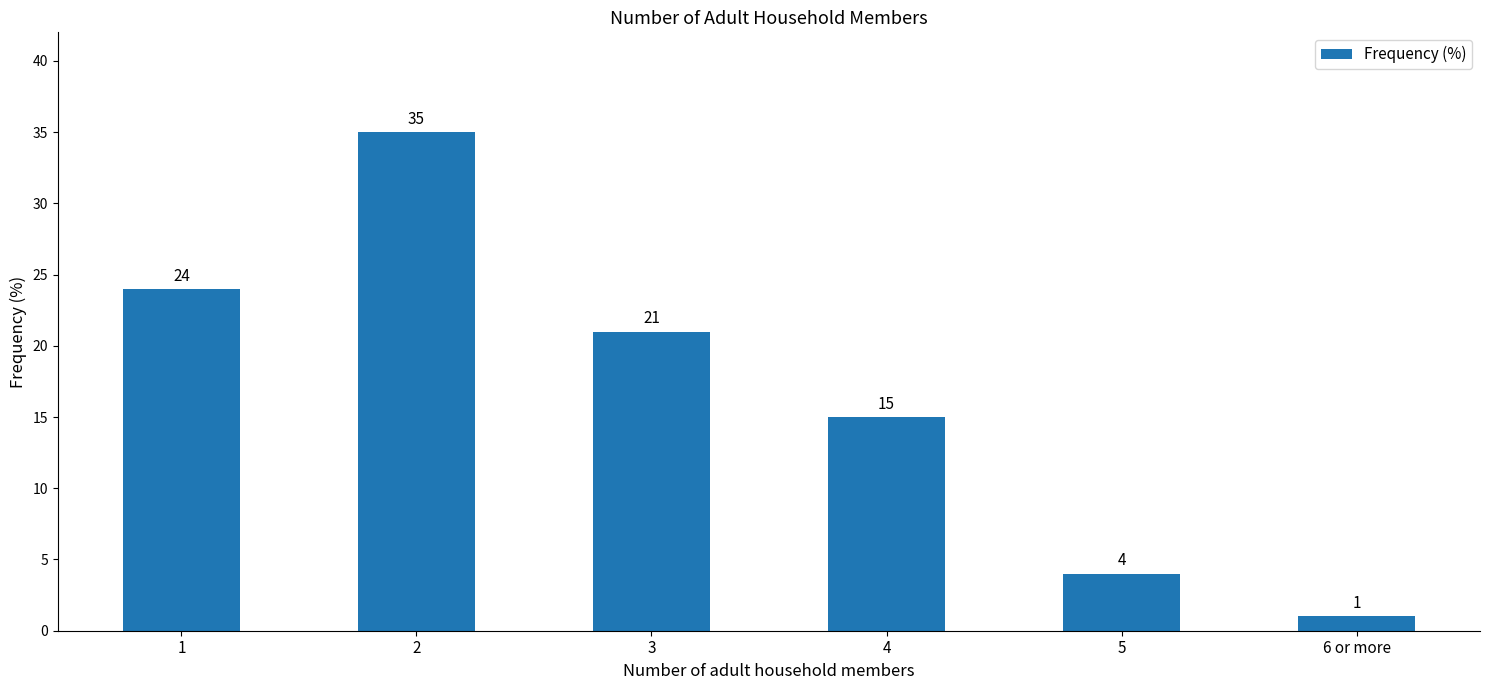

Which category has the lowest value across all series?

6 or more